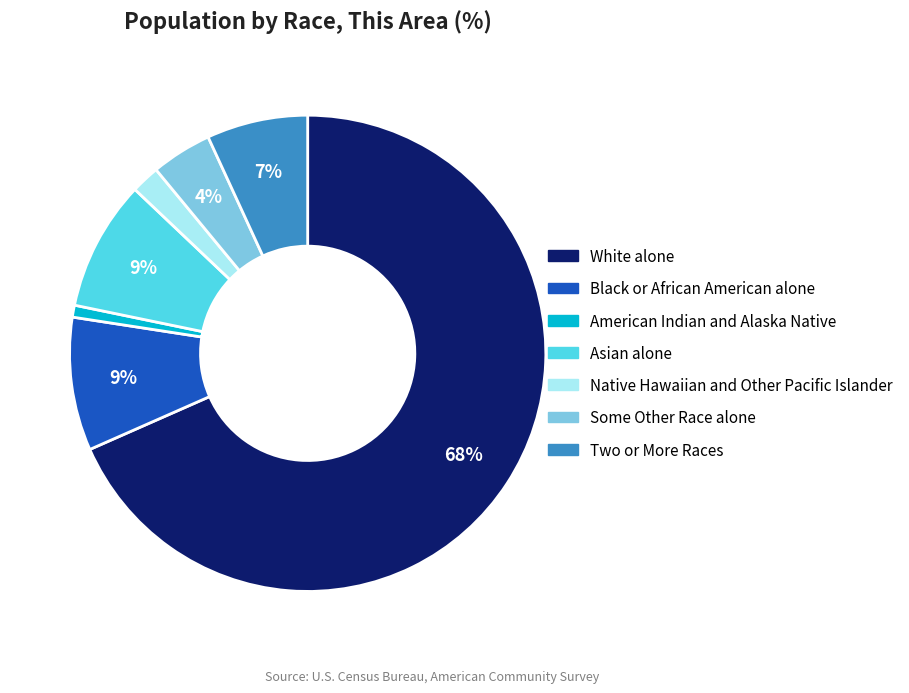

Do Black or African American alone and White alone together represent more than half of the pie?

Yes